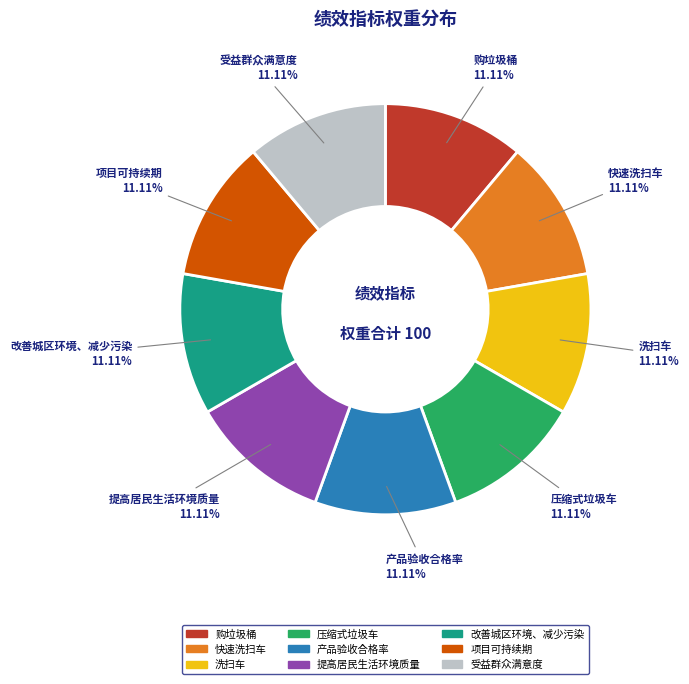

Is there a majority slice in this chart?

No